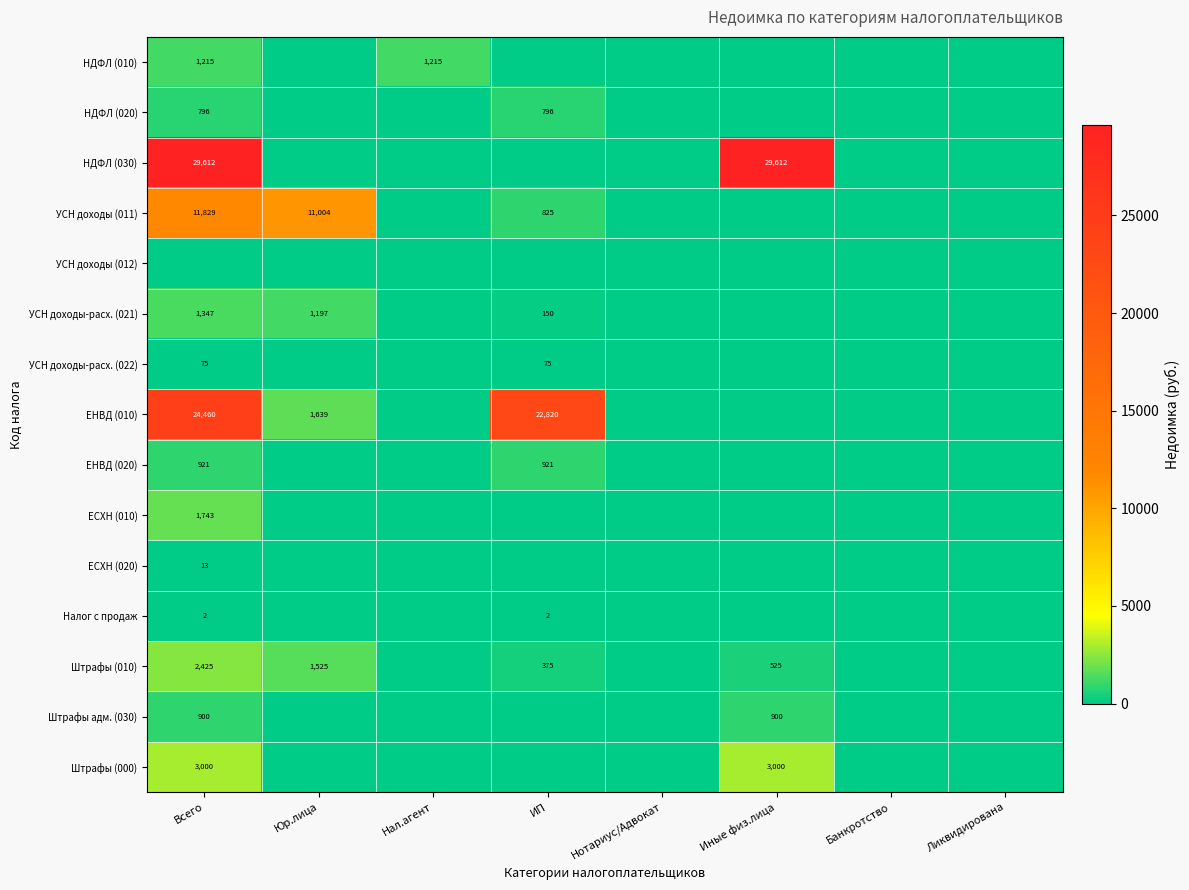

True or false: УСН доходы (011) has a value of 413 at ИП.

False